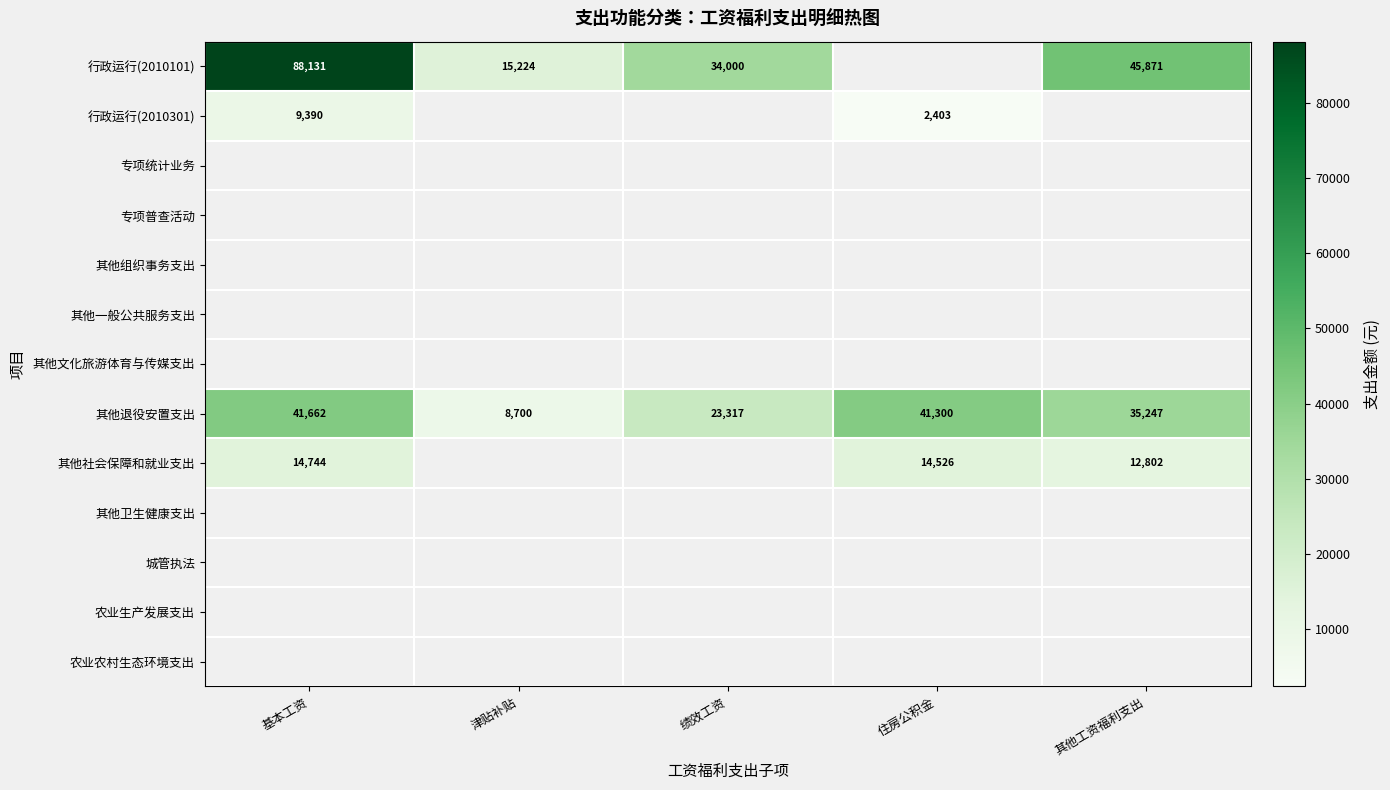

Which series has the largest range (max minus min)?

行政运行(2010101)